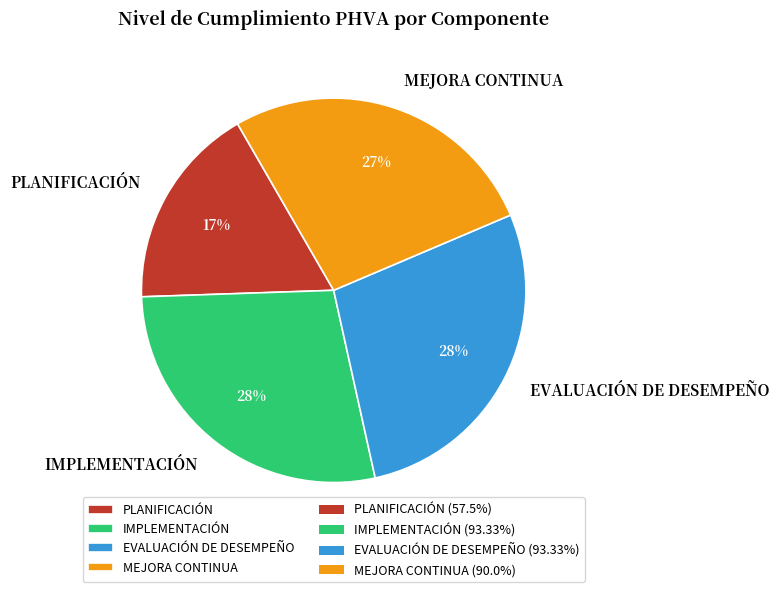

What is the ratio of the value at EVALUACIÓN DE DESEMPEÑO to the value at IMPLEMENTACIÓN?

1.0